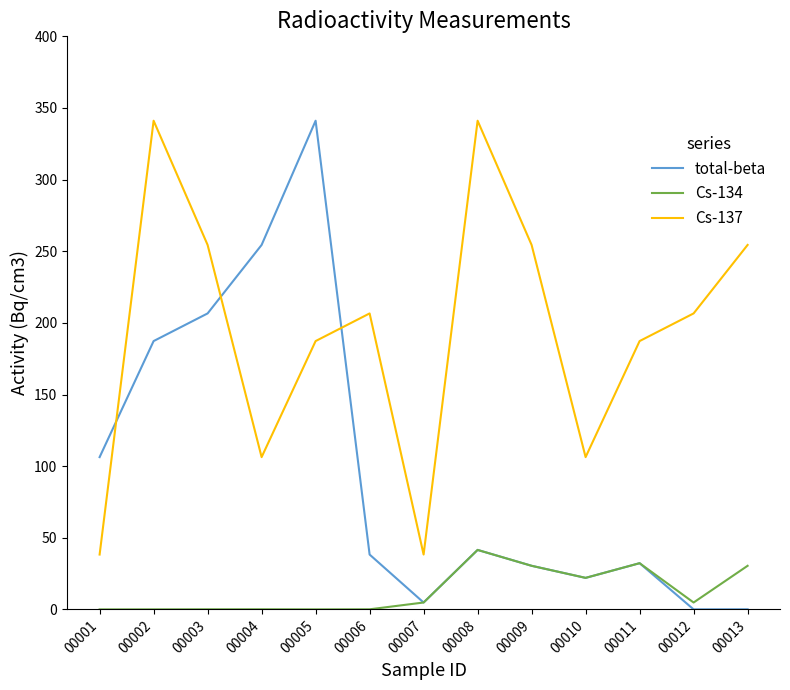

How many values in the Cs-137 series are below 206?

6